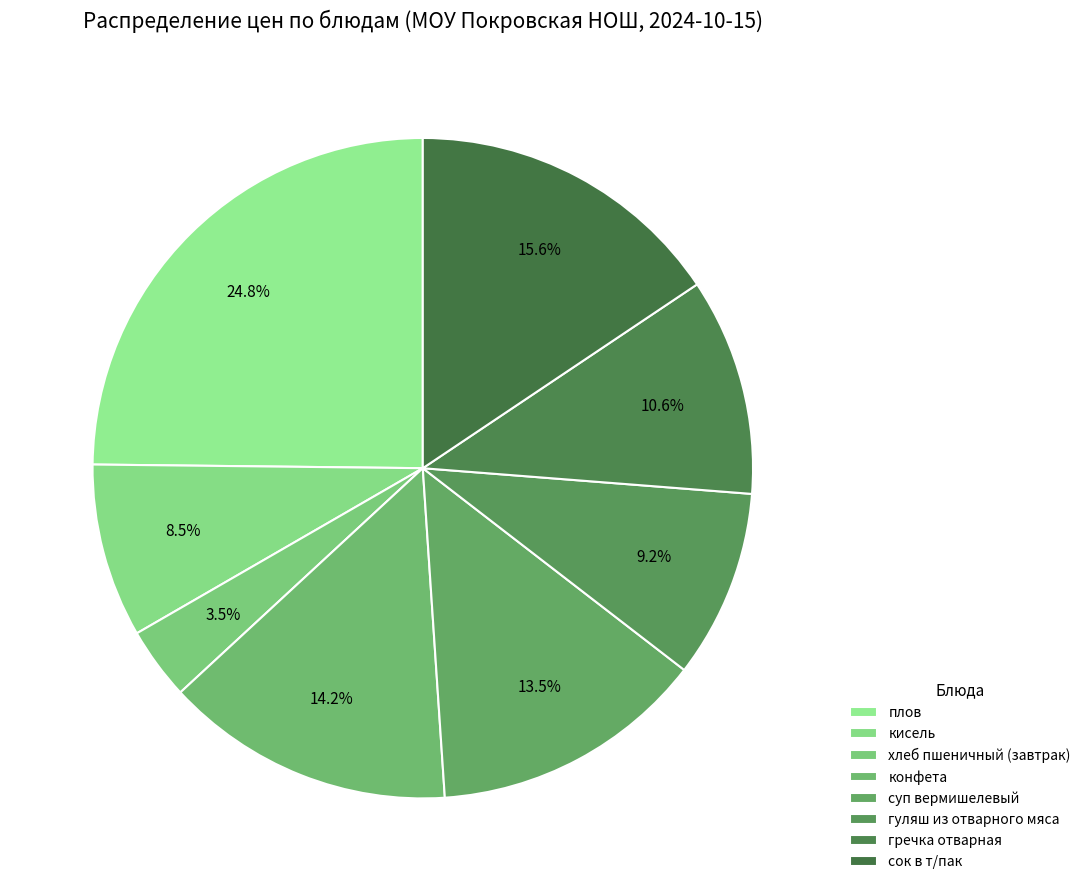

How many slices are in this pie chart?

8